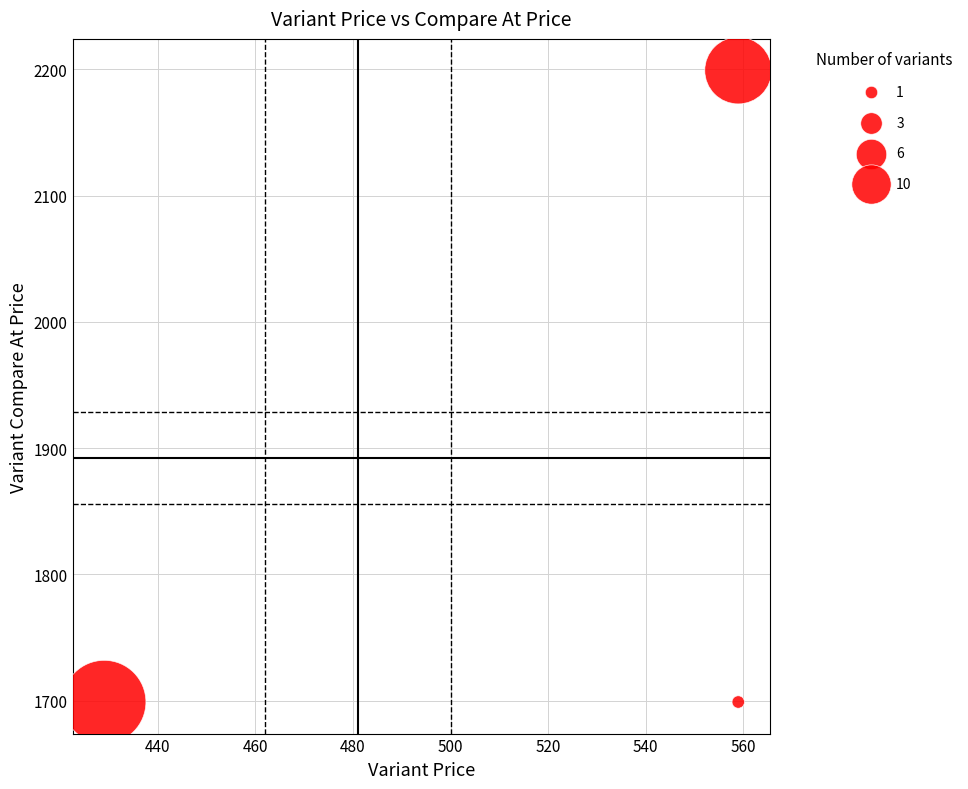

What is the average X value?

516